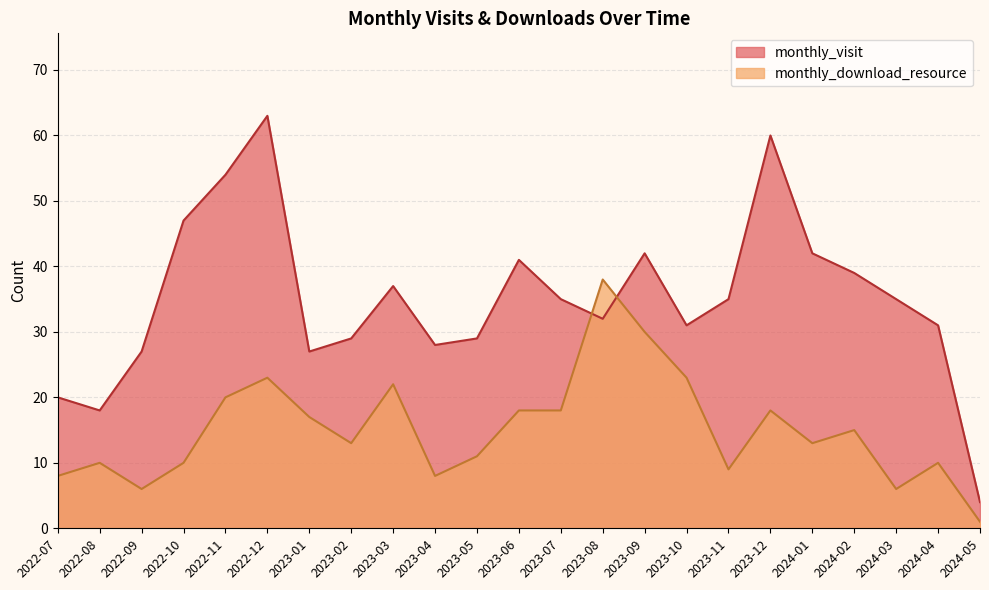

What position from the left is 2023-05?

11